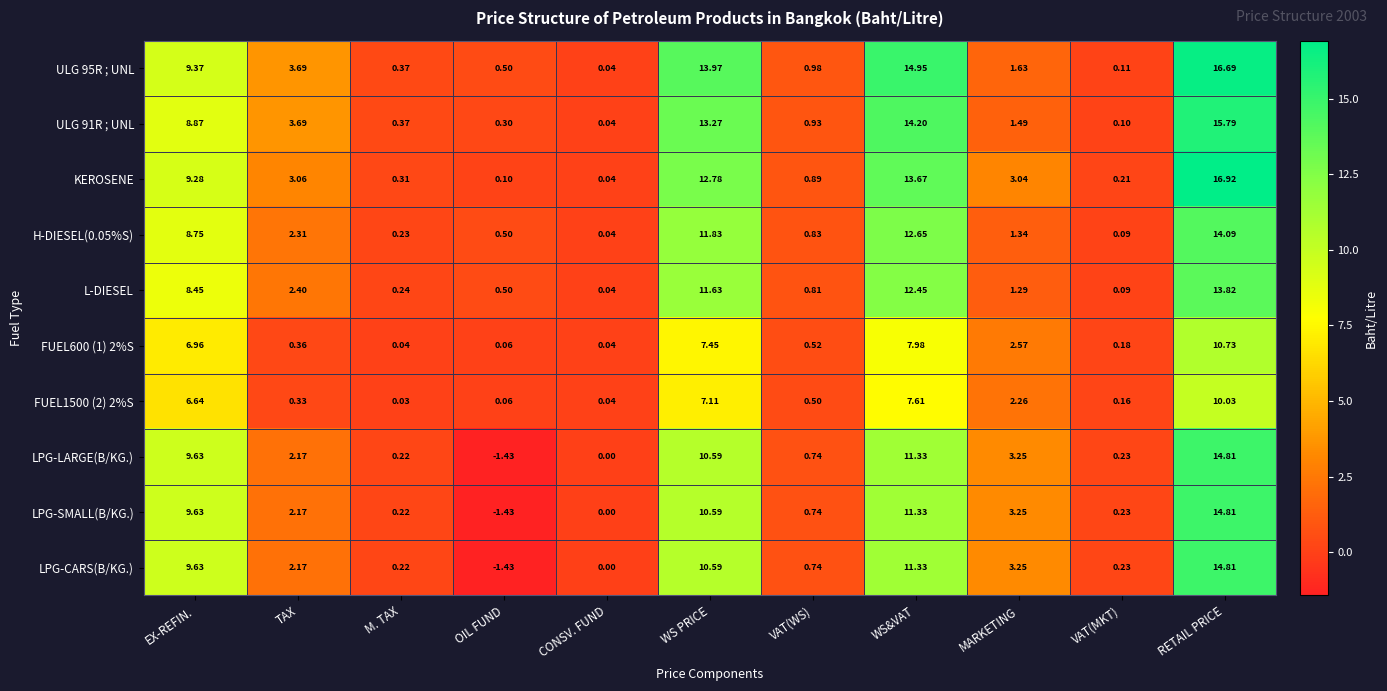

At which label does ULG 95R ; UNL reach its peak?

RETAIL PRICE